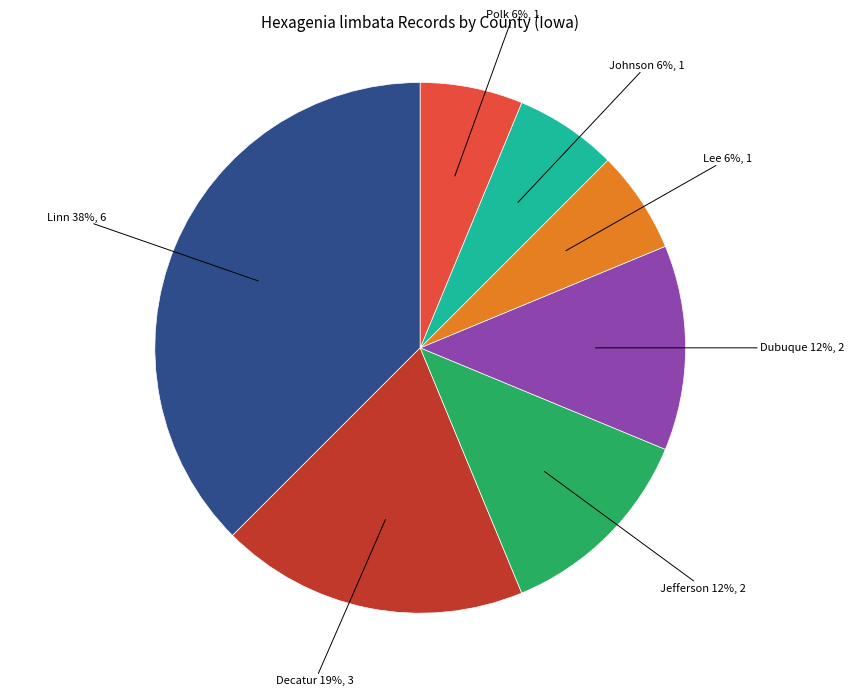

Does any single category account for the majority?

No